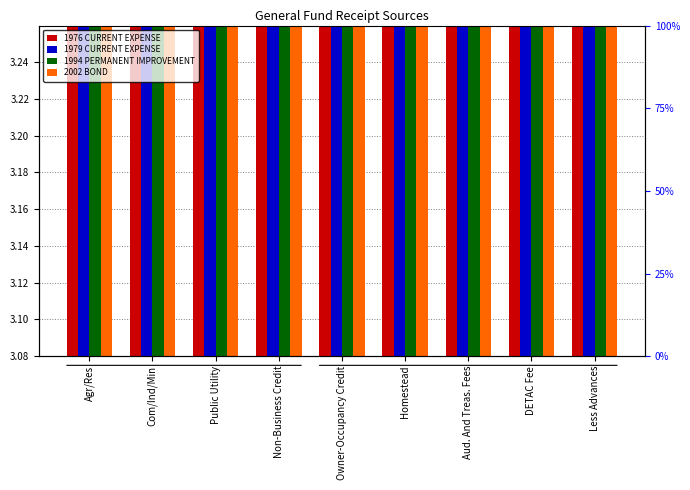

True or false: 1994 PERMANENT IMPROVEMENT has a value of 3.1 at Homestead.

True